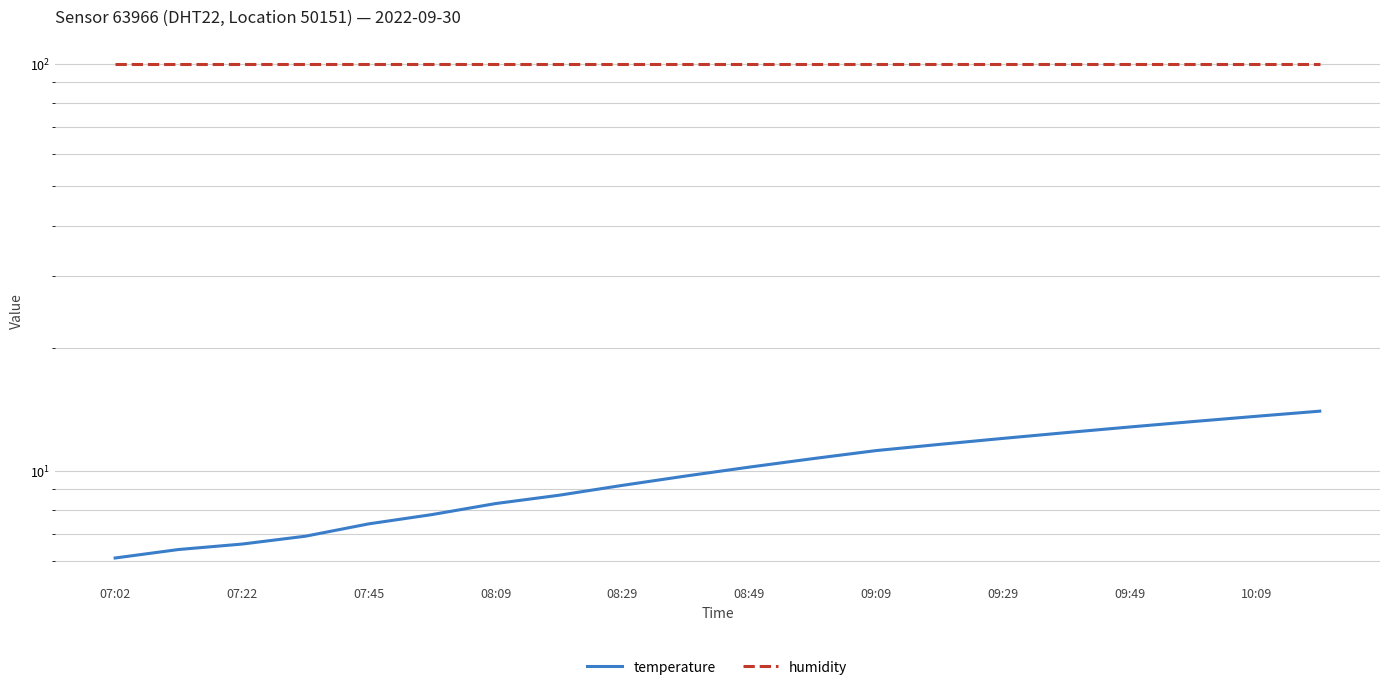

How many lines are shown in the chart?

2